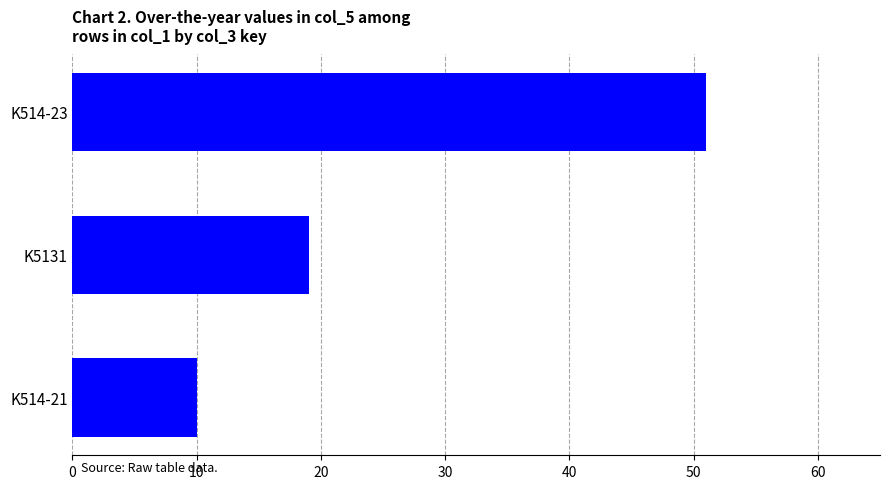

The chart shows a value of 31 at K5131. True or false?

False